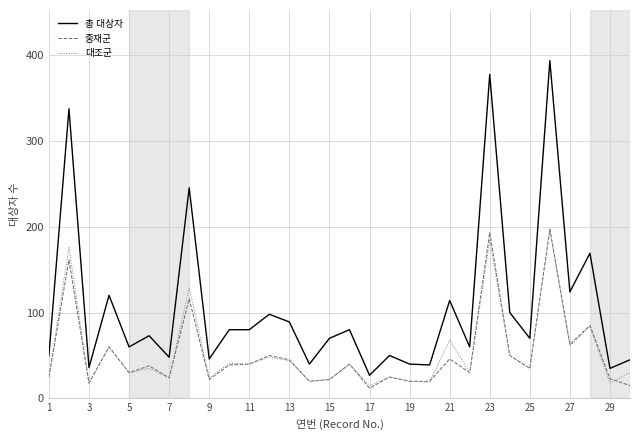

True or false: 대조군 and 총 대상자 intersect in this chart.

False